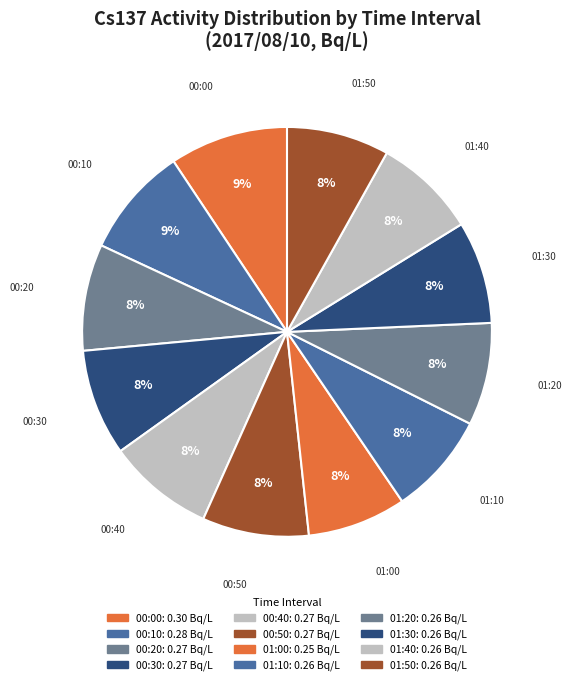

Is it true that 01:10 is 1% of the pie?

False